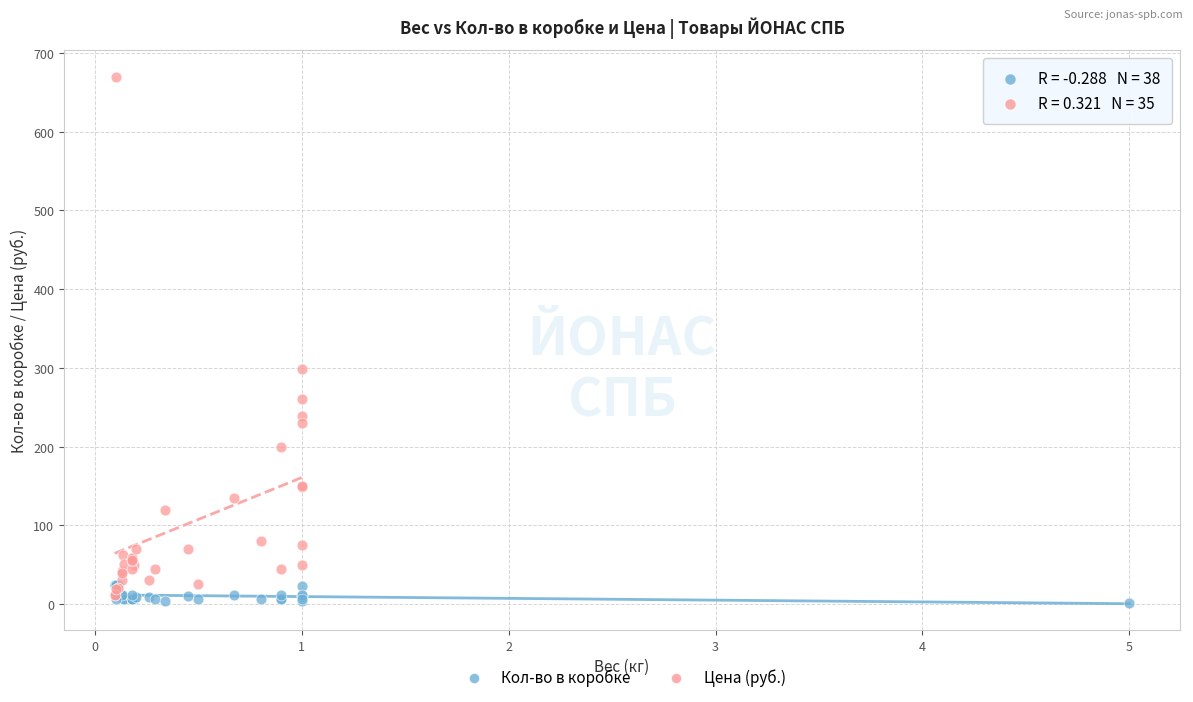

Which series has the widest spread of Y values?

Цена (руб.)